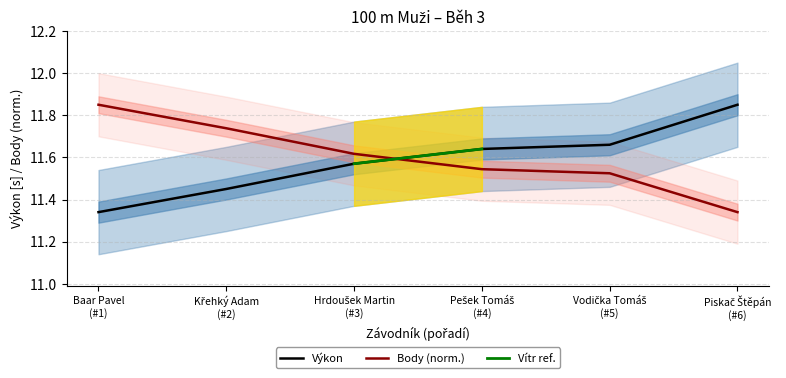

True or false: Body (norm.) and Výkon intersect in this chart.

True